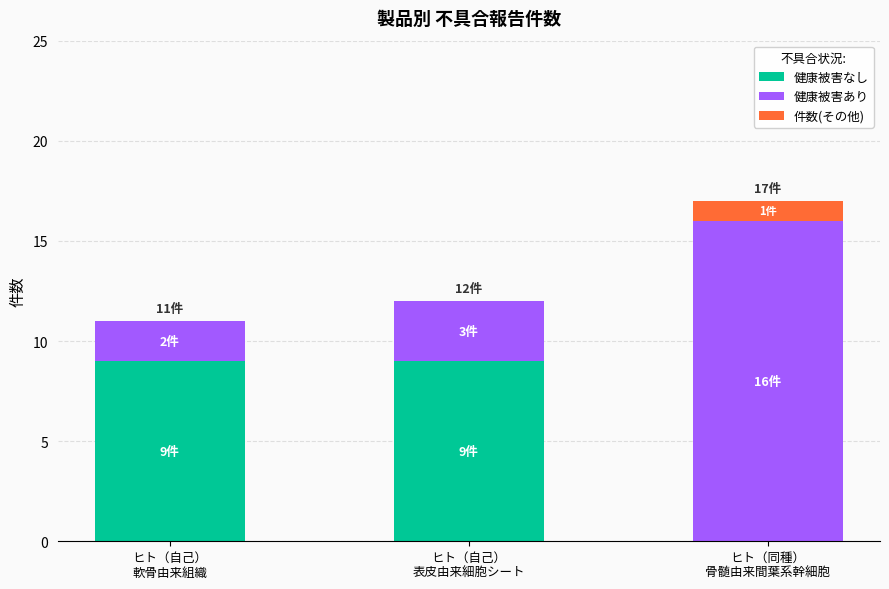

What is the sum of all 健康被害なし values?

18